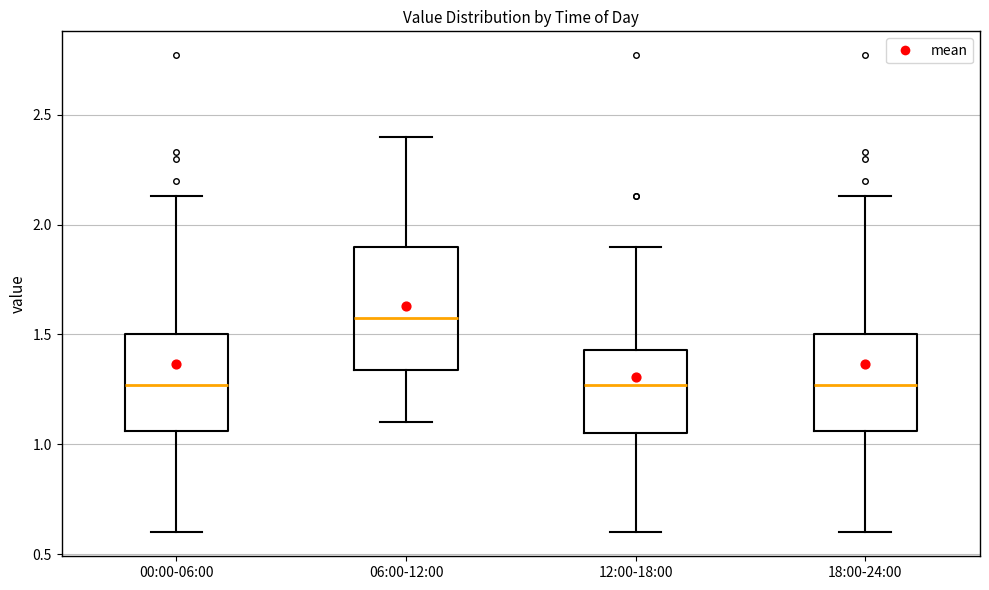

Reading left to right, transcribe this box plot: for each box, give where its median line is, the range the box spans, and where its two whiskers end, as read against the y-axis. The values are not printed on the chart, so give them approximately, as read against the axis.

00:00-06:00: median 1.25, box 1.05 to 1.50, whiskers 0.60 to 2.15
06:00-12:00: median 1.60, box 1.35 to 1.90, whiskers 1.10 to 2.40
12:00-18:00: median 1.25, box 1.05 to 1.45, whiskers 0.60 to 1.90
18:00-24:00: median 1.25, box 1.05 to 1.50, whiskers 0.60 to 2.15